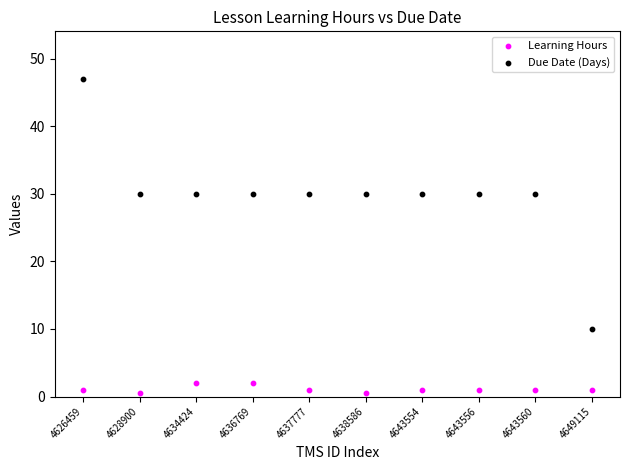

Which series reaches the minimum Y coordinate?

Learning Hours